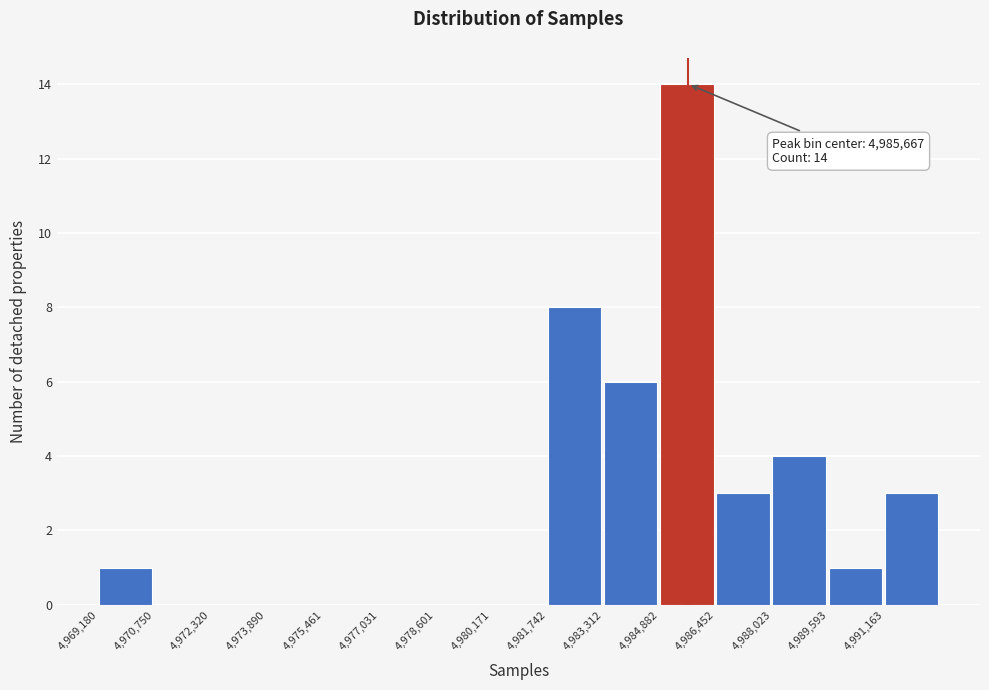

Which range on the x-axis has the tallest bar?

4984800 to 4986400